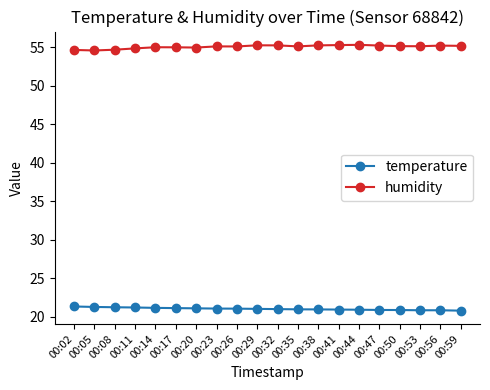

What is the total value across all series at 00:26?

76.2